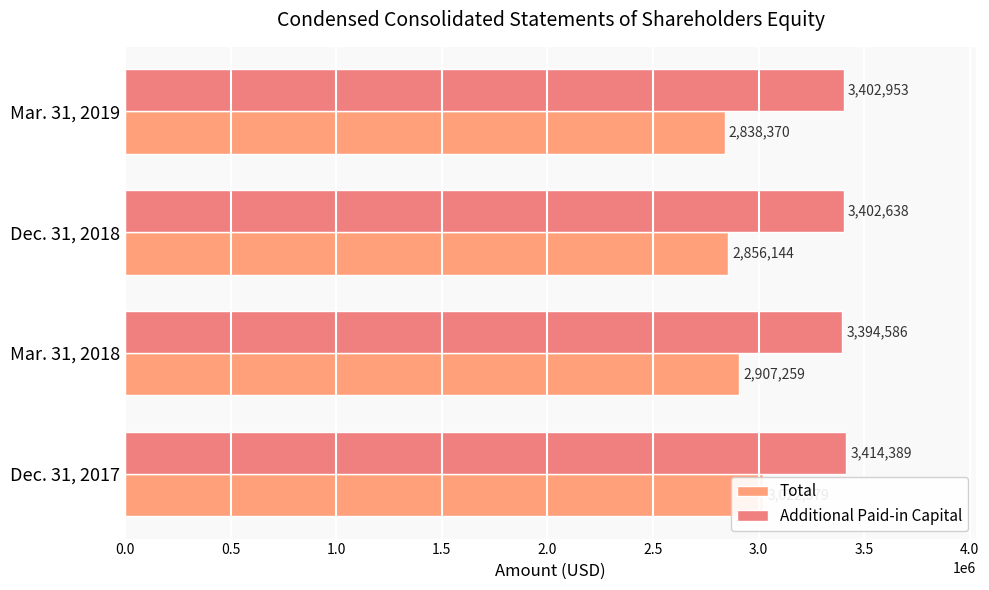

What is the approximate value of Total at Dec. 31, 2018?

2856144